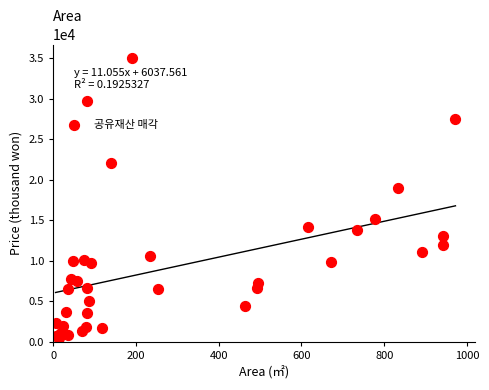

What Y value in the scatter plot is closest to 17716?

19000